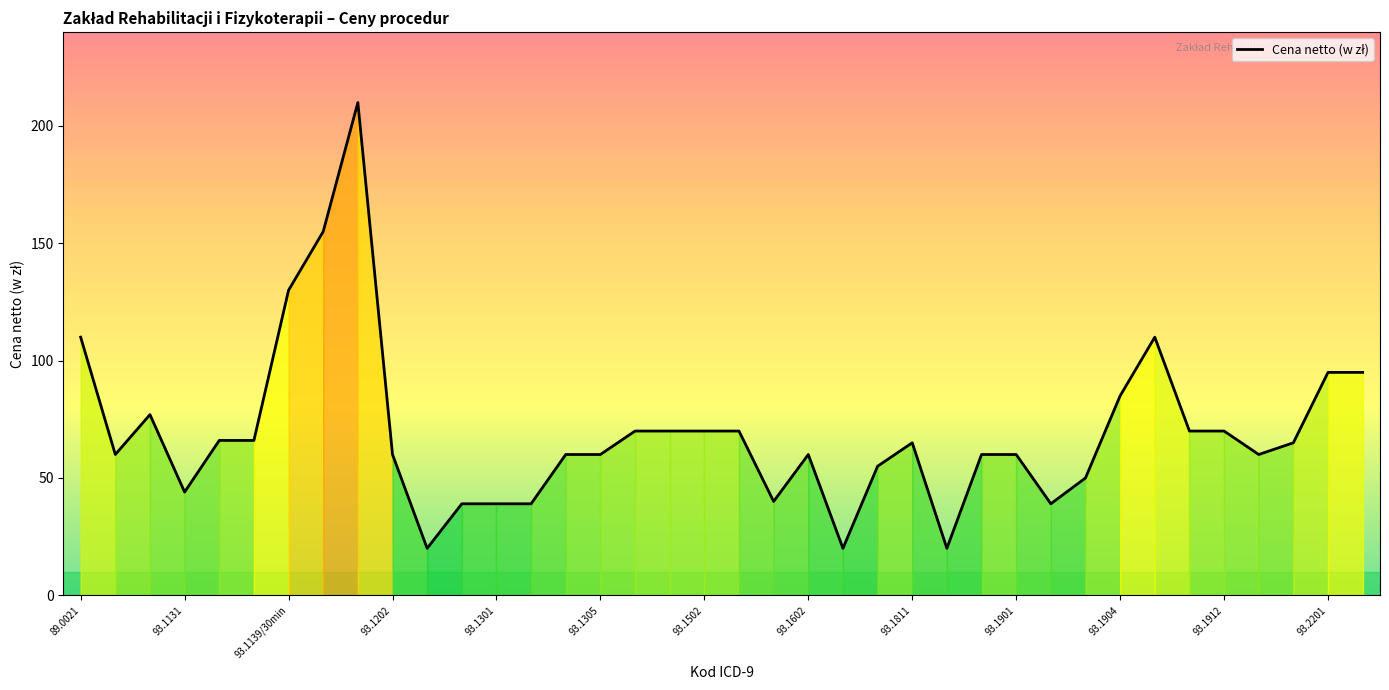

What is the maximum value shown in the chart?

210